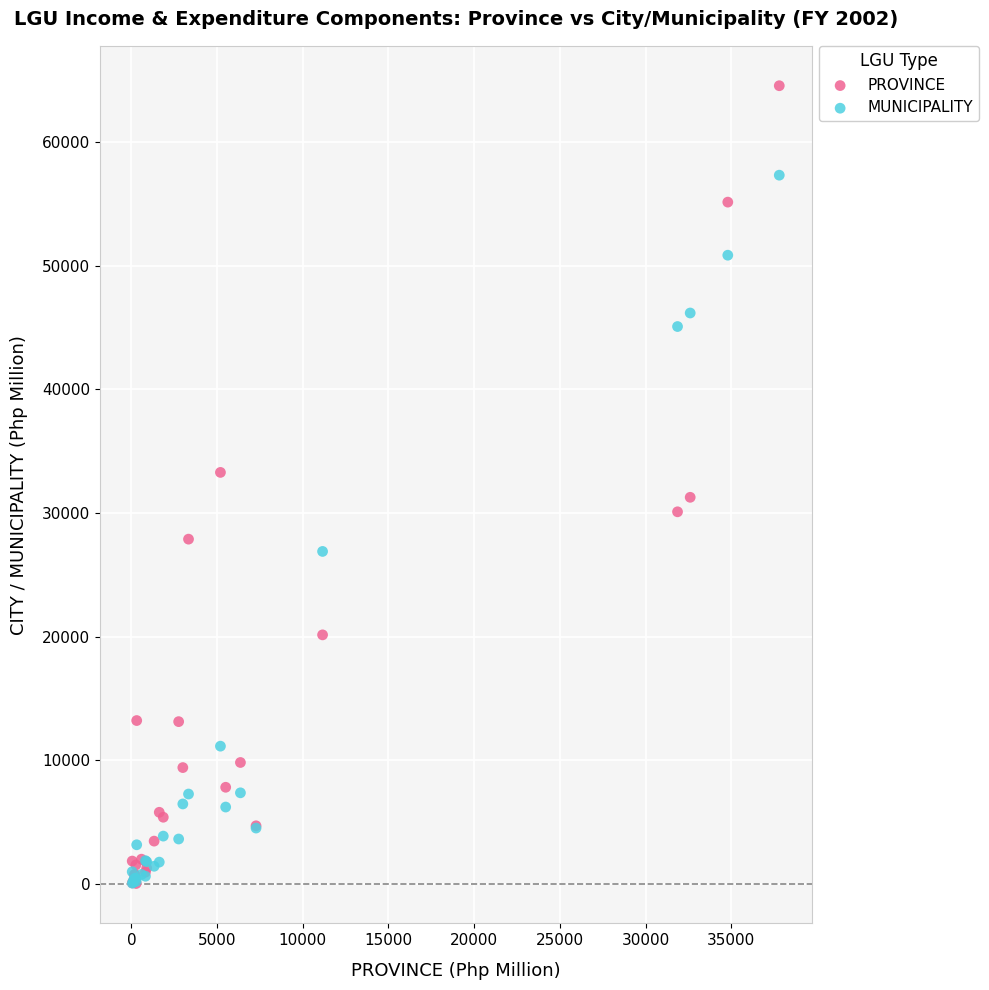

What are all the series names shown in the legend?

PROVINCE, MUNICIPALITY